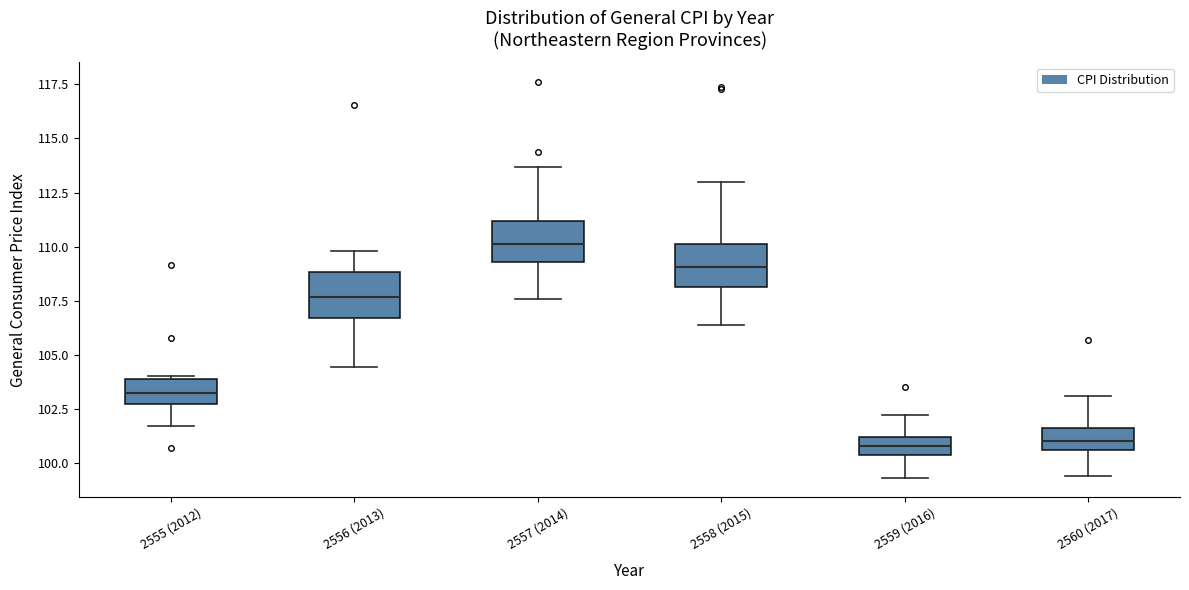

Where is the upper edge of the box for 2556 (2013) on the y-axis? The values are not printed on the chart, so give them approximately, as read against the axis.

109.0